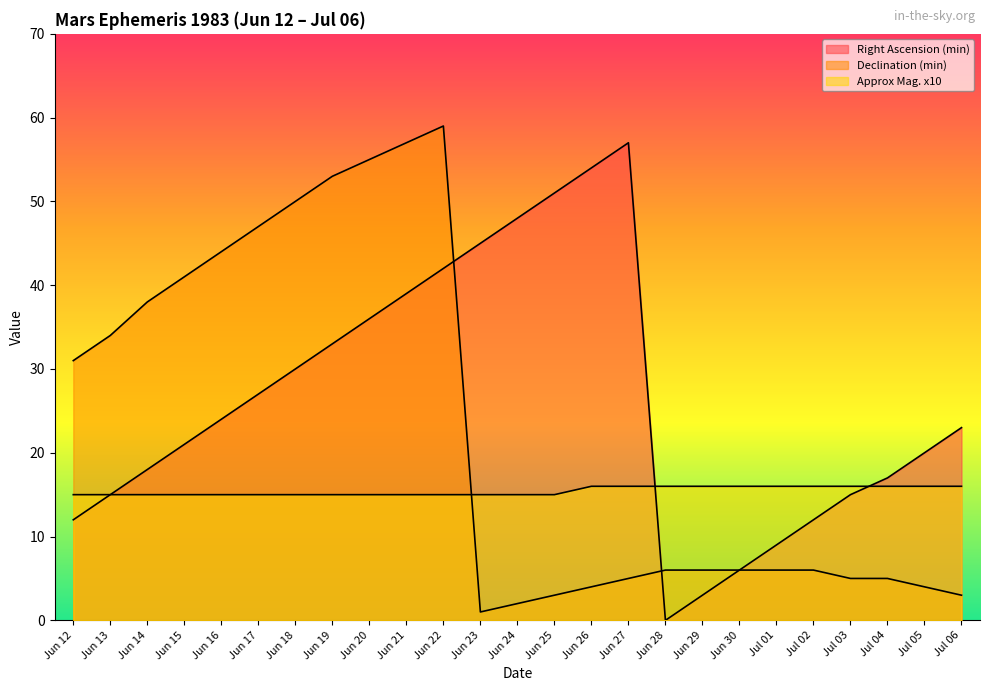

At which category is the sum across all series the highest?

Jun 22